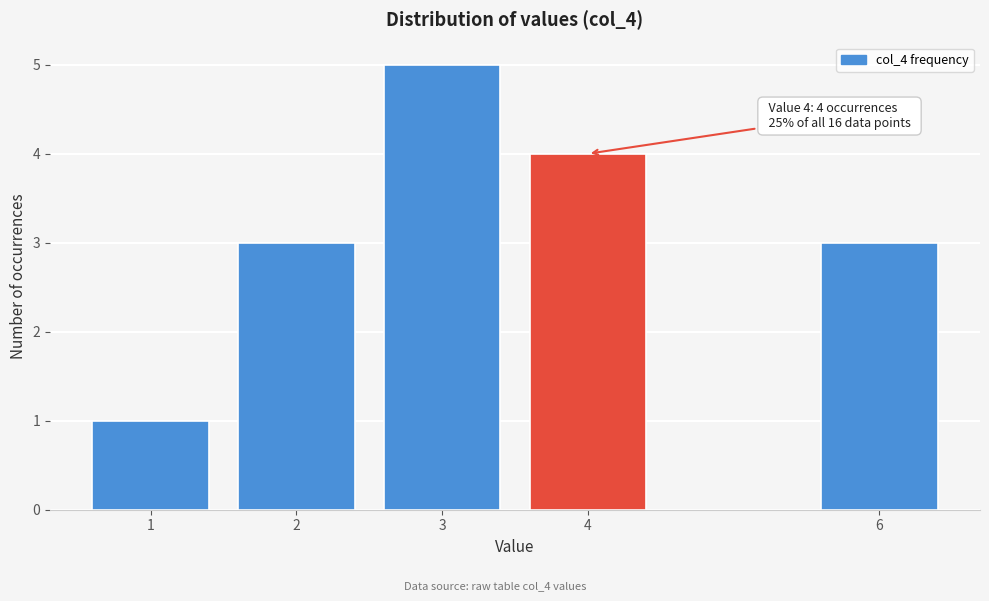

Reading left to right, extract all data points from this chart.

1	3	5	4	3